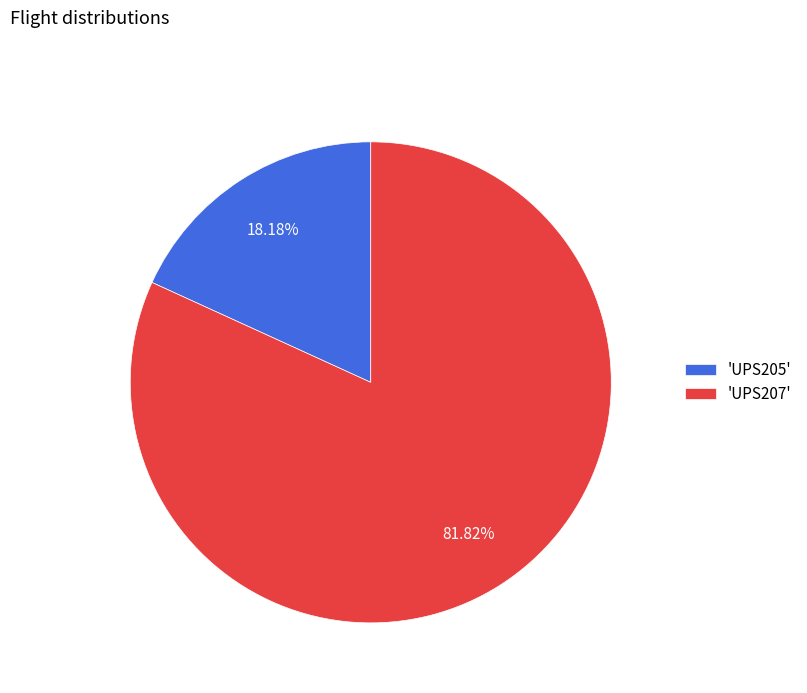

Count the number of slices in the pie.

2